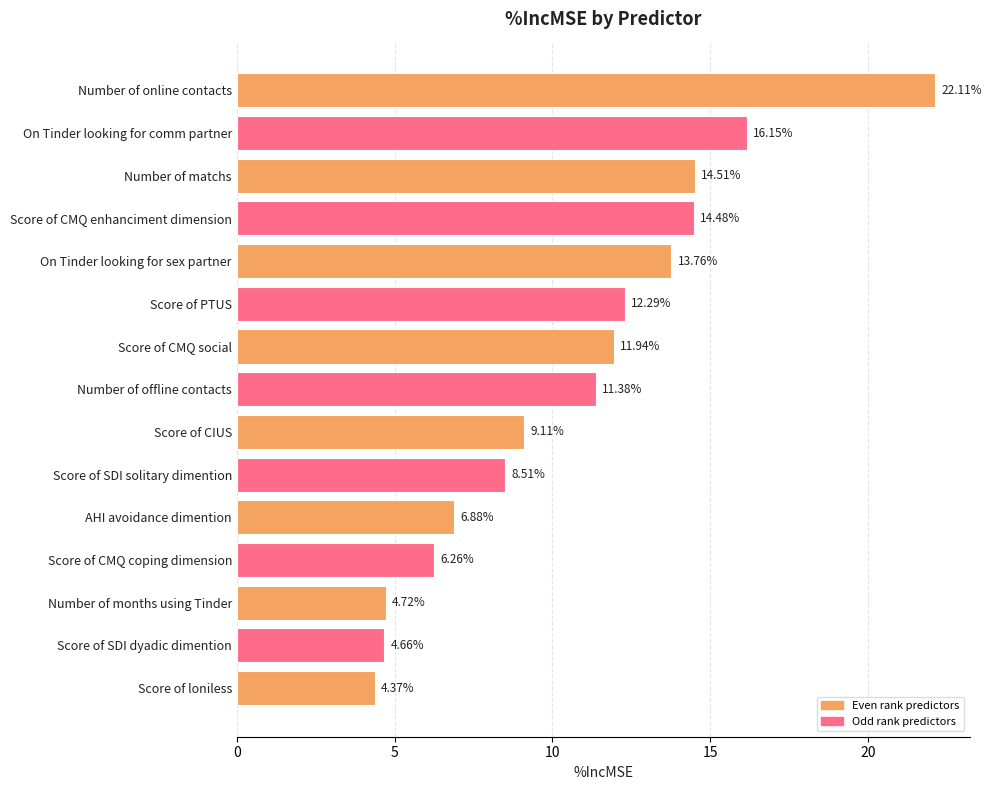

Which has a higher value, Number of online contacts or Score of CIUS?

Number of online contacts